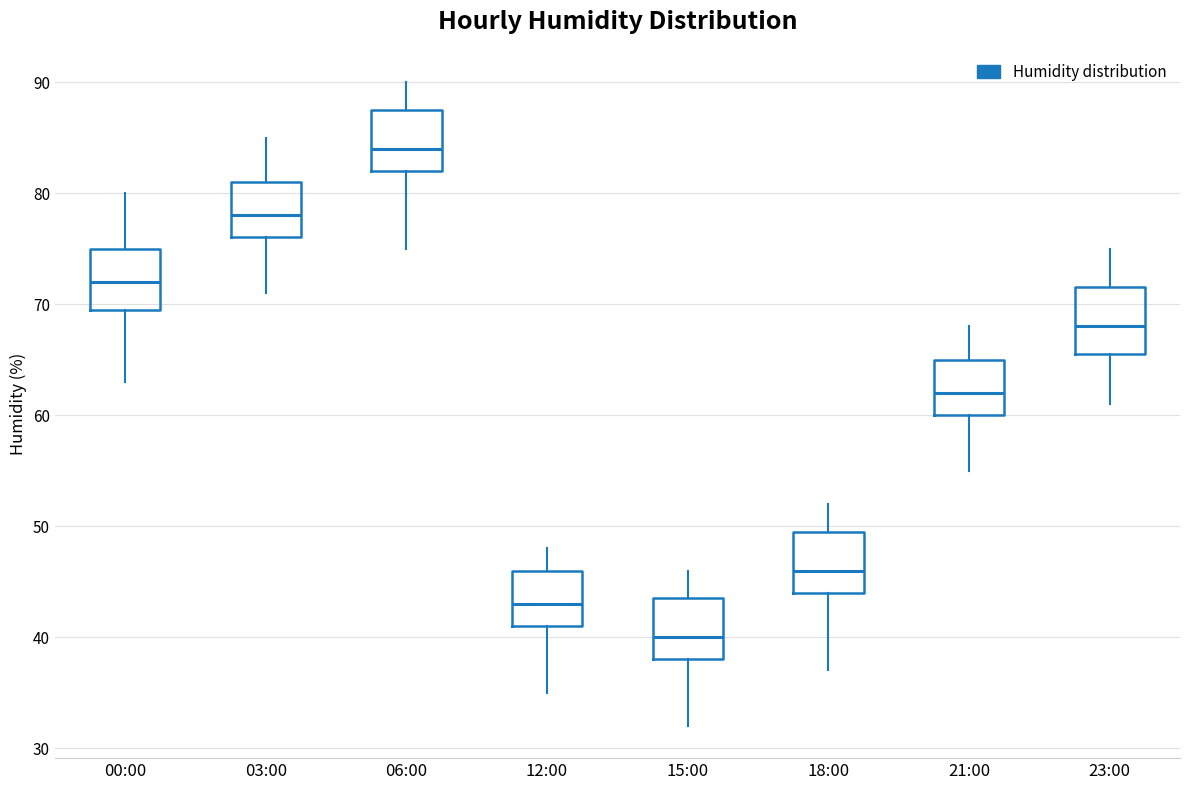

Where is the lower edge of the box for 18:00 on the y-axis? The values are not printed on the chart, so give them approximately, as read against the axis.

44